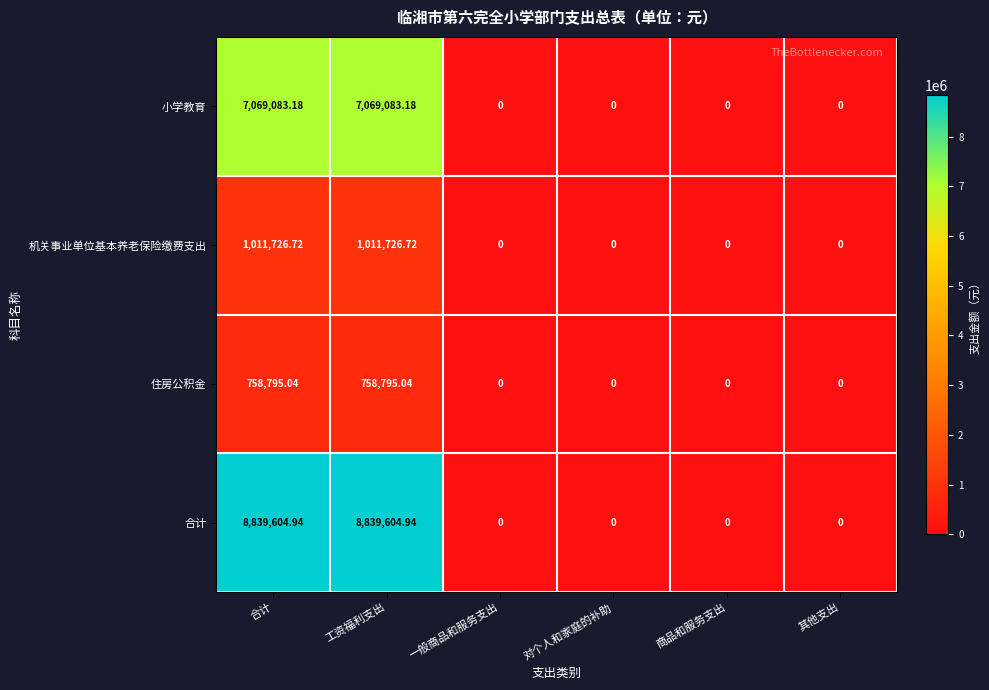

Rank the series at 合计 from highest to lowest value.

合计, 小学教育, 机关事业单位基本养老保险缴费支出, 住房公积金